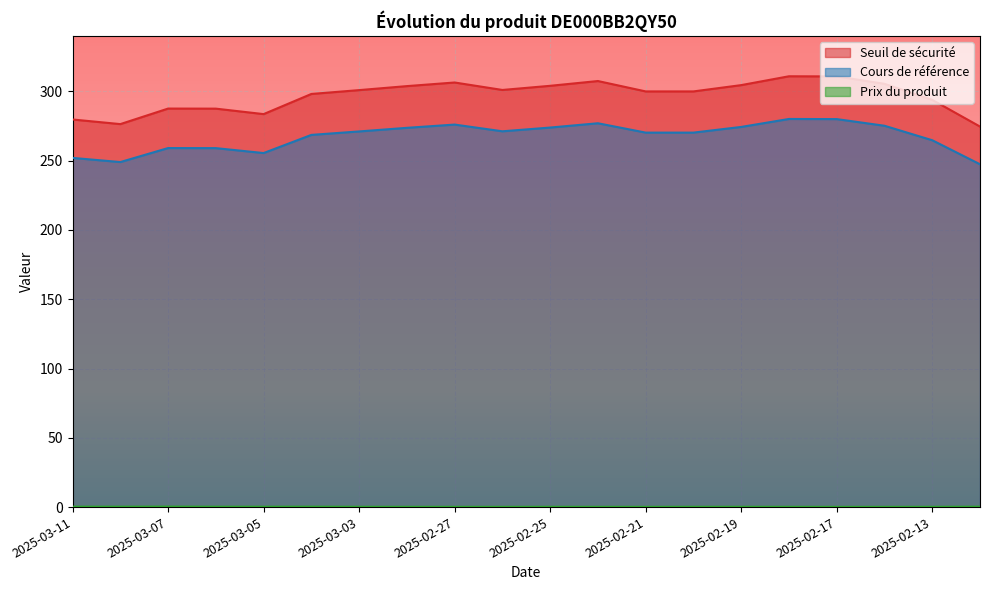

Read the Prix du produit value at 2025-02-19.

0.2